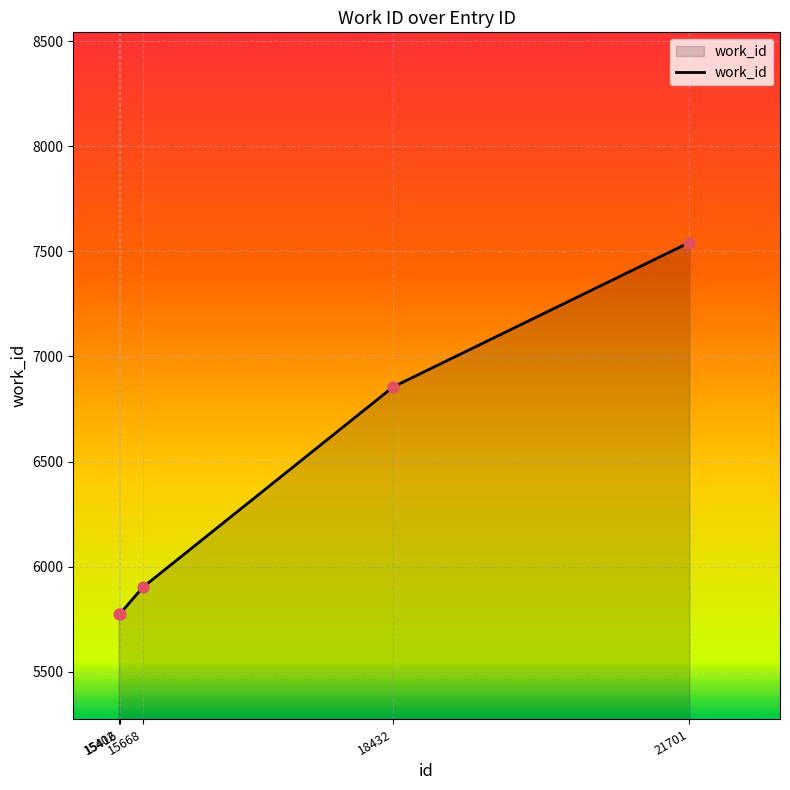

What is the ratio of the value at 21701 to the value at 15402?

1.3